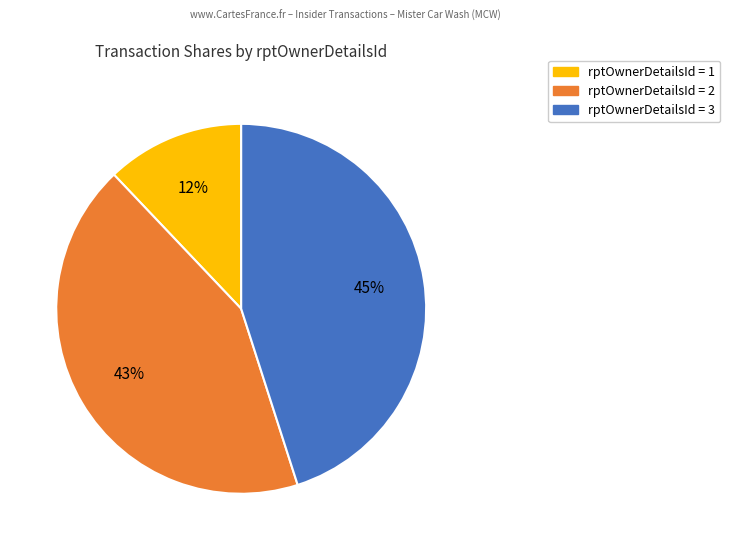

To the nearest percent, what is the average slice percentage?

33%